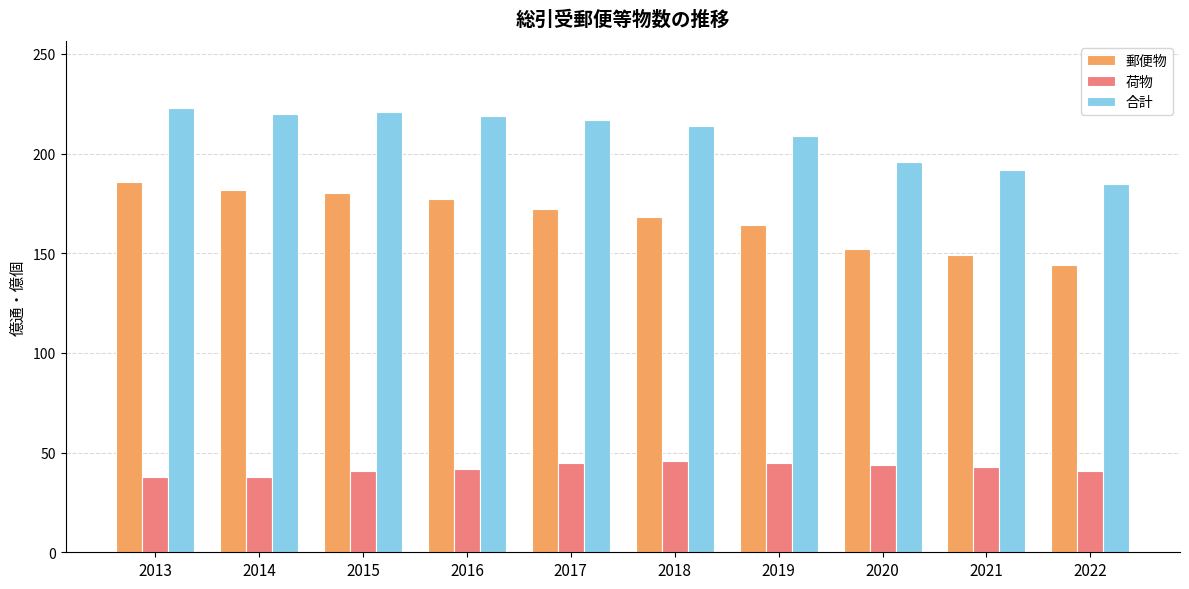

How many data points in 郵便物 are less than 172?

5